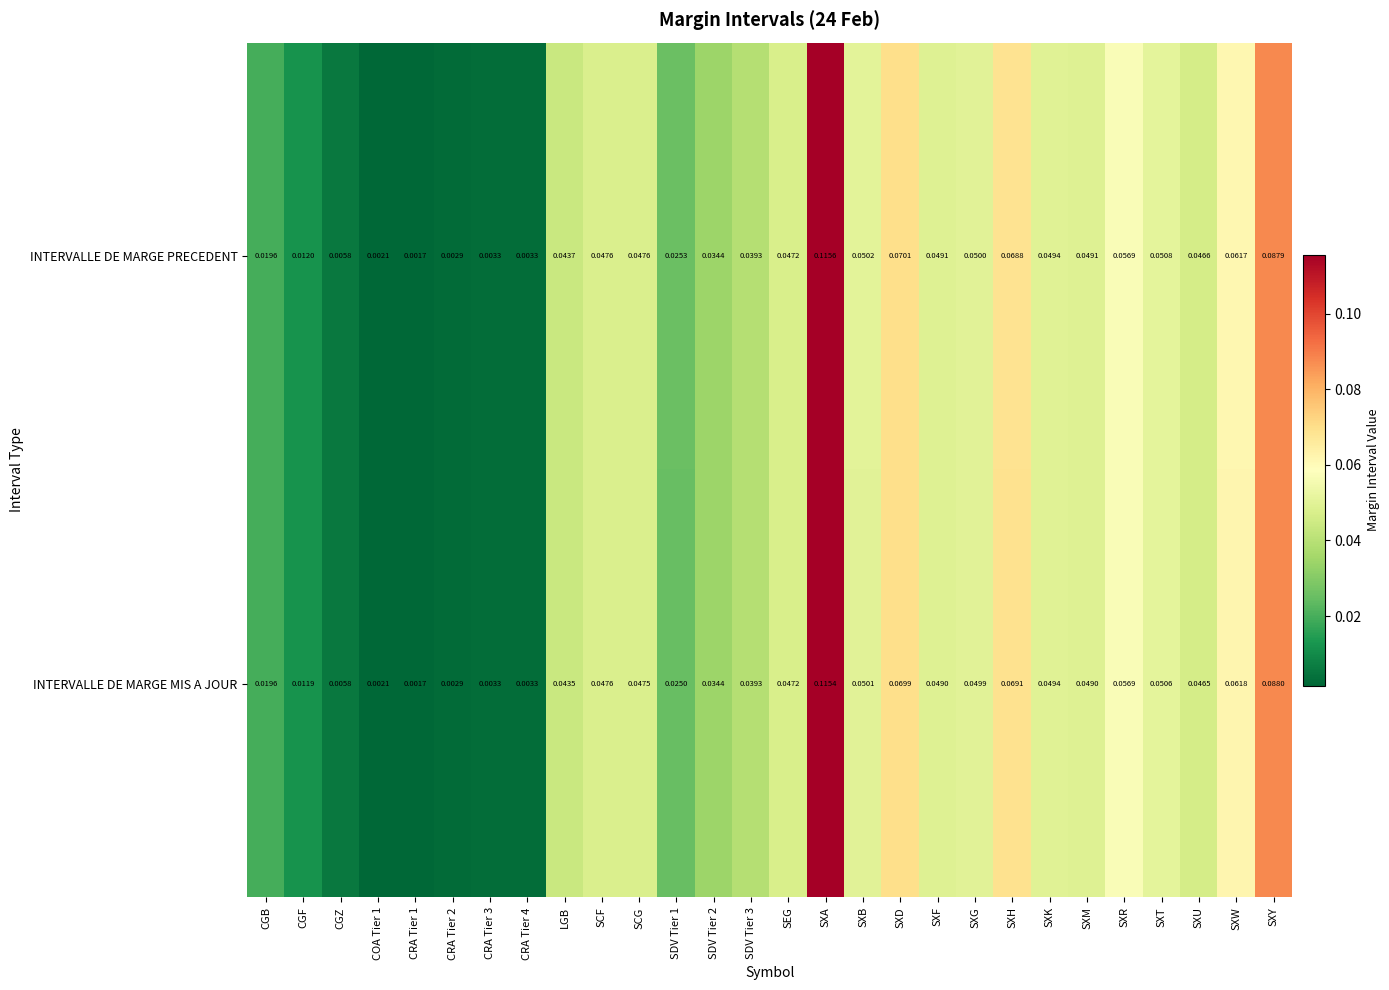

Which category has the highest value across all series?

SXA